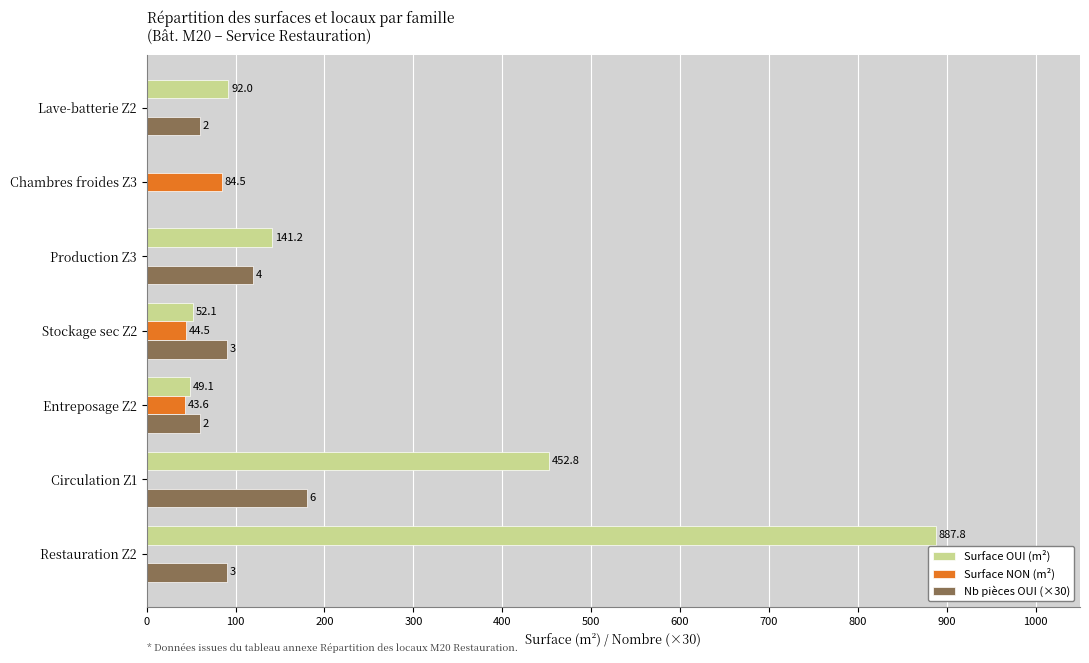

Which series has the largest total across all categories?

Surface OUI (m²)